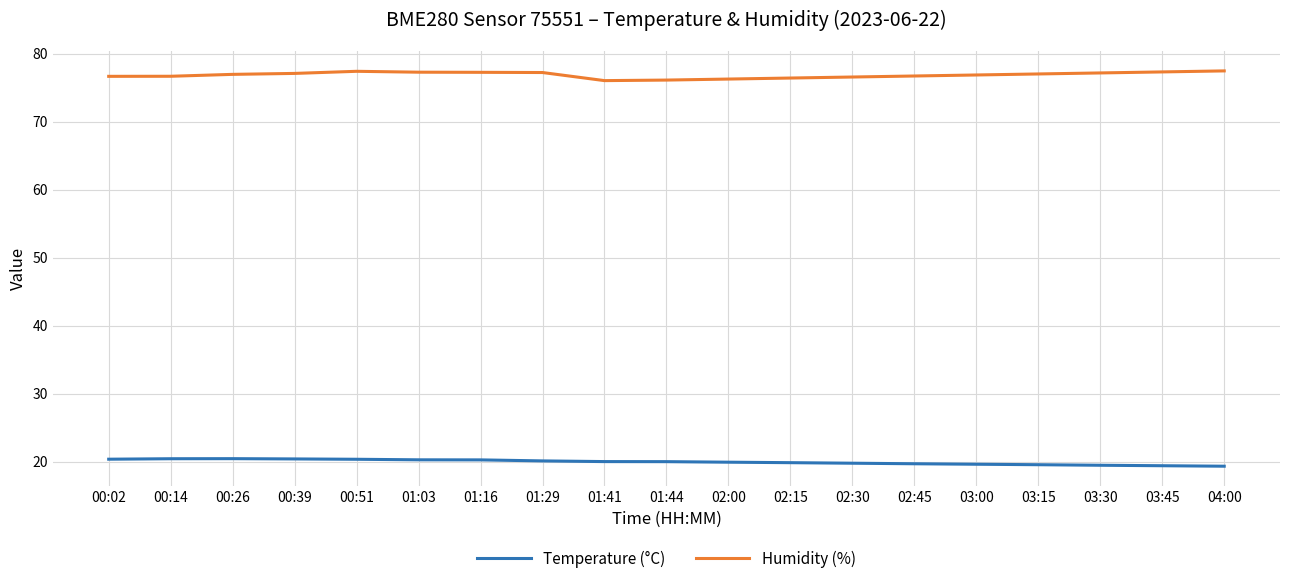

How many lines are shown in the chart?

2